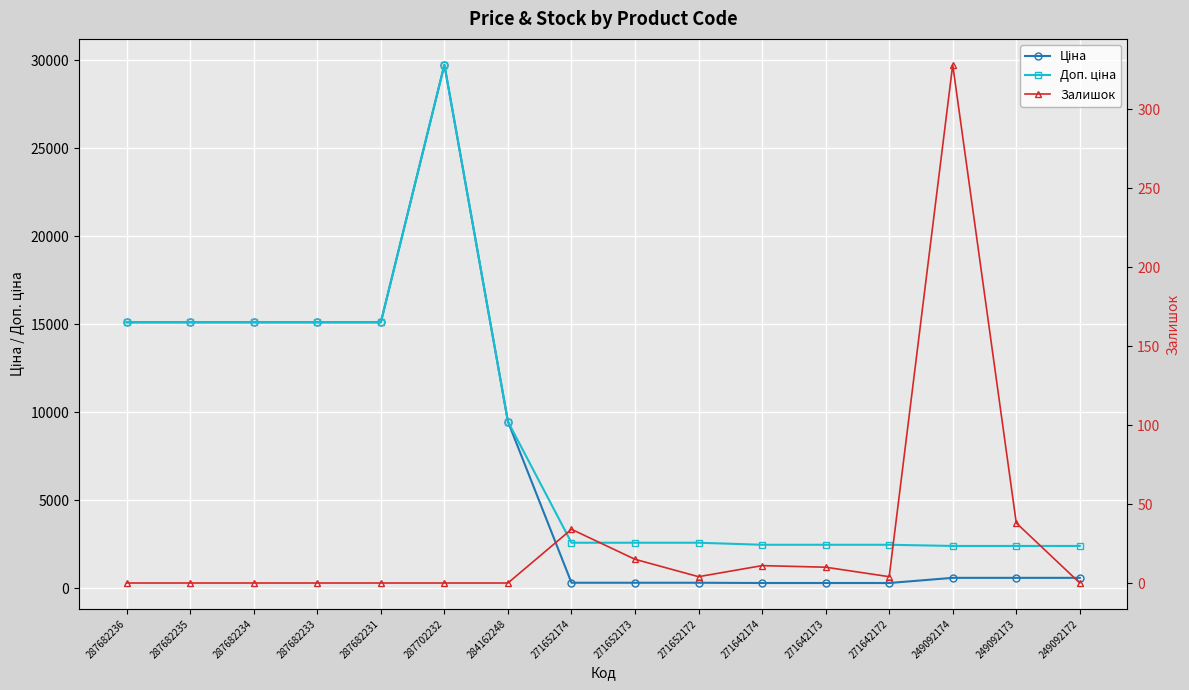

Reading left to right, transcribe all the data shown in this chart.

Ціна: 287682236=15120.0	287682235=15120.0	287682234=15120.0	287682233=15120.0	287682231=15120.0	287702232=29747.2	284162248=9480.1	271652174=324.8	271652173=324.8	271652172=324.8	271642174=310.3	271642173=310.3	271642172=310.3	249092174=603.7	249092173=603.7	249092172=603.7
Доп. ціна: 287682236=15120.0	287682235=15120.0	287682234=15120.0	287682233=15120.0	287682231=15120.0	287702232=29747.2	284162248=9480.1	271652174=2598.3	271652173=2598.3	271652172=2598.3	271642174=2482.4	271642173=2482.4	271642172=2482.4	249092174=2414.8	249092173=2414.8	249092172=2414.8
Залишок: 287682236=0.0	287682235=0.0	287682234=0.0	287682233=0.0	287682231=0.0	287702232=0.0	284162248=0.0	271652174=34.0	271652173=15.0	271652172=4.0	271642174=11.0	271642173=10.0	271642172=4.0	249092174=328.0	249092173=38.0	249092172=0.0